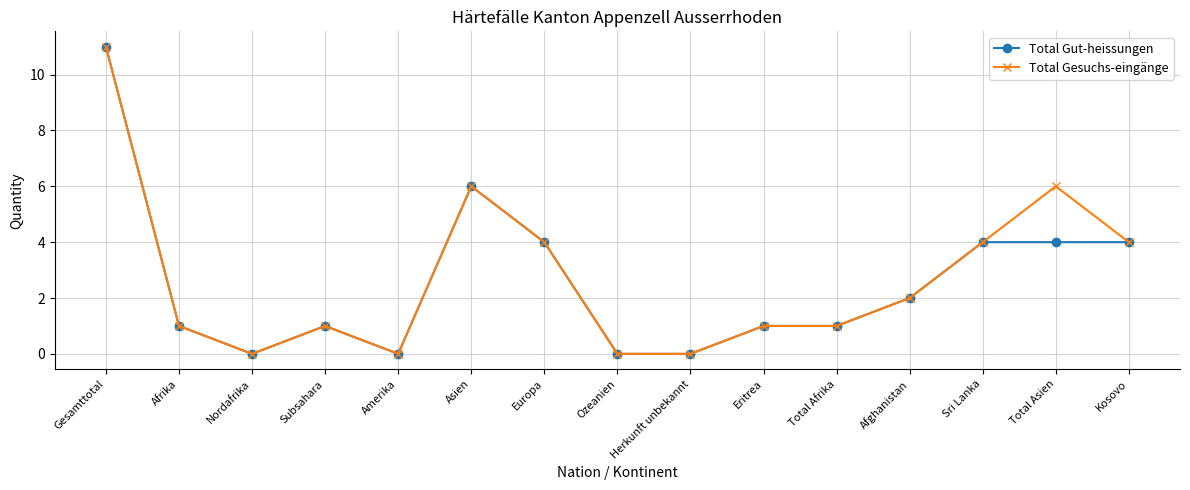

At which category does Total Gesuchs-eingänge reach its first local peak?

Subsahara